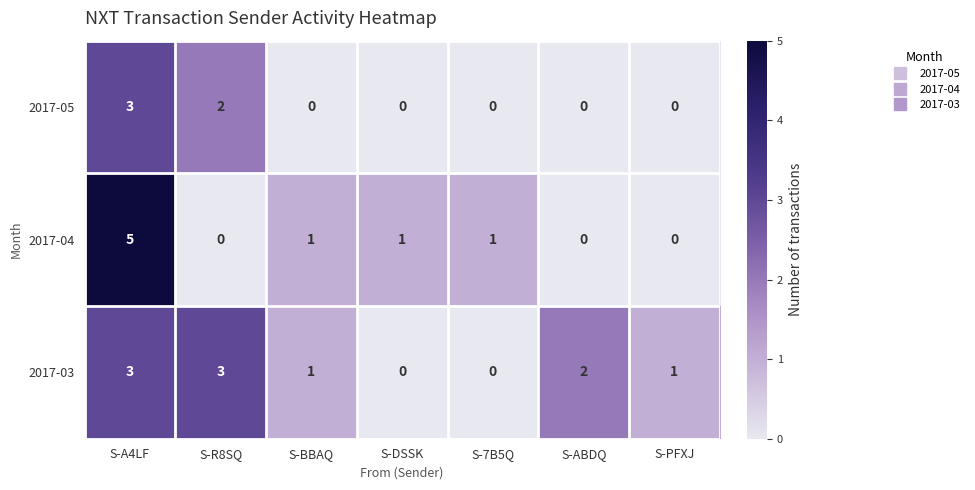

What is the spread (max minus min) of values at S-A4LF?

2